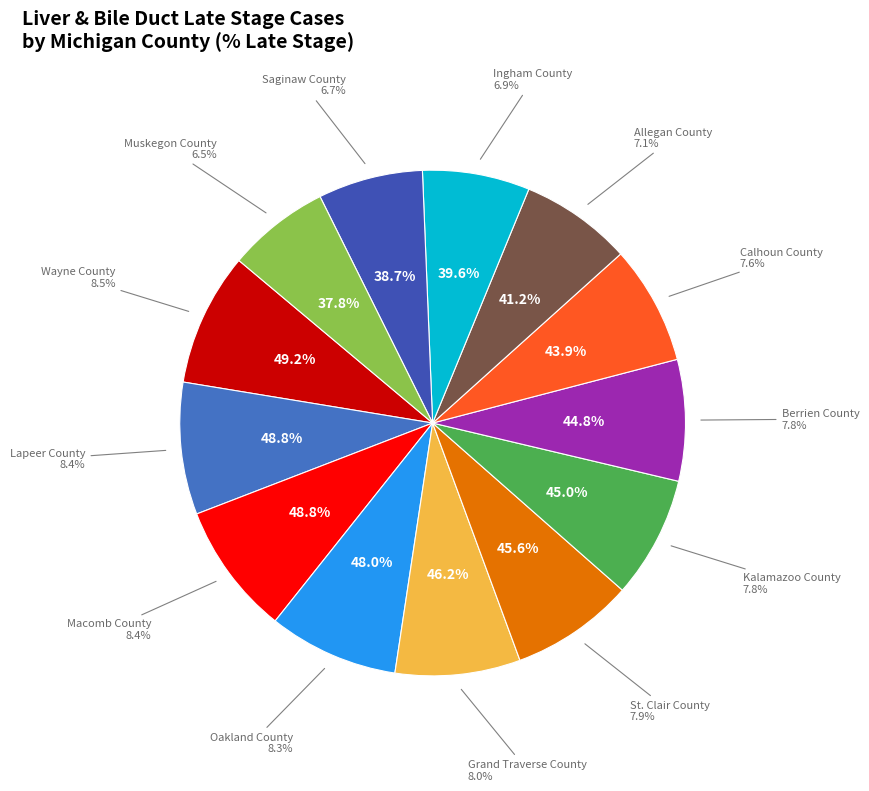

Approximately how many times larger is the value at Berrien County compared to Saginaw County?

1.2